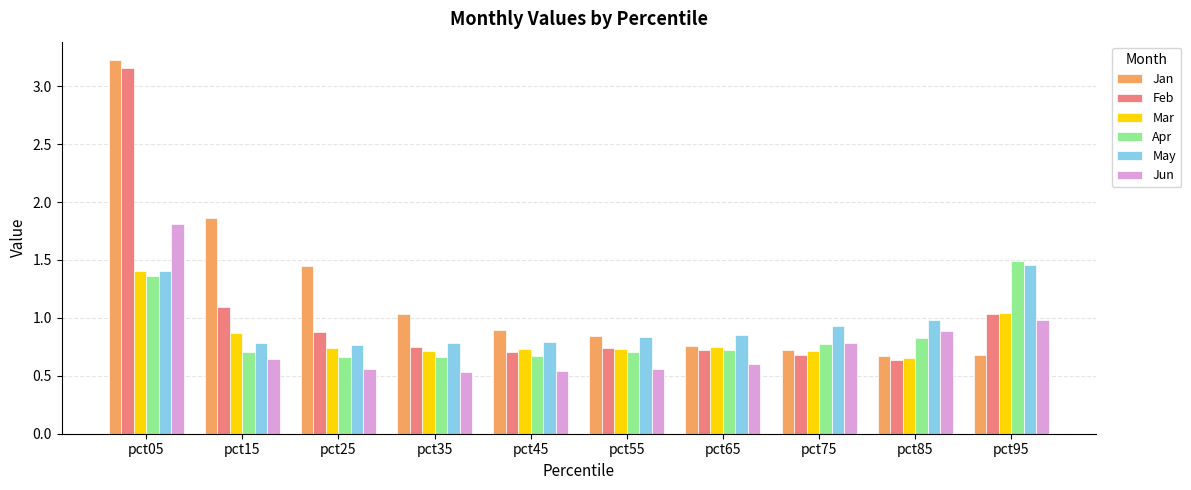

Which series has the widest spread of values?

Jan